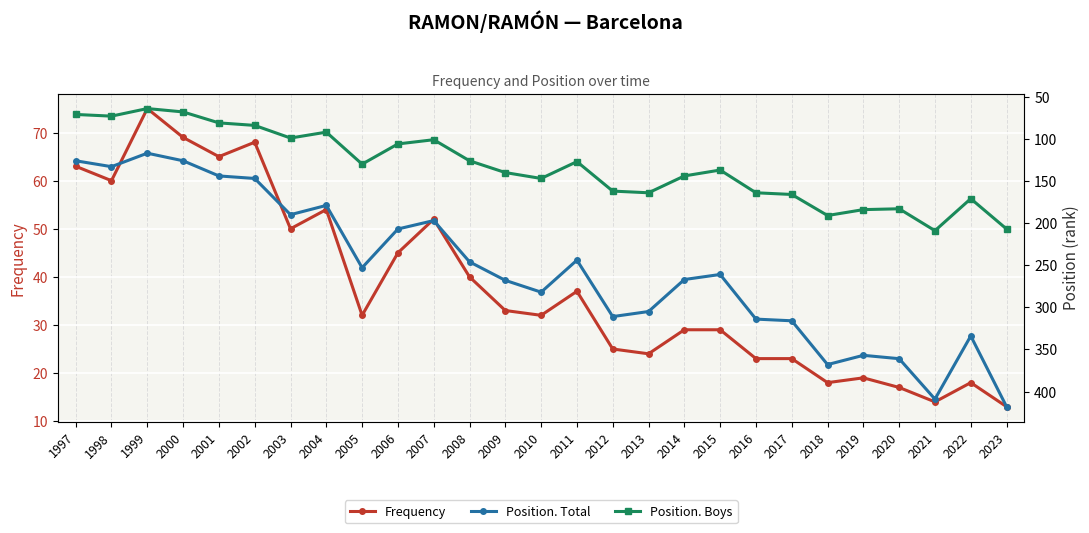

Reading left to right, what are all the values shown in this chart?

Frequency: 1997=63	1998=60	1999=75	2000=69	2001=65	2002=68	2003=50	2004=54	2005=32	2006=45	2007=52	2008=40	2009=33	2010=32	2011=37	2012=25	2013=24	2014=29	2015=29	2016=23	2017=23	2018=18	2019=19	2020=17	2021=14	2022=18	2023=13
Position. Total: 1997=126	1998=133	1999=117	2000=126	2001=144	2002=147	2003=190	2004=179	2005=253	2006=207	2007=197	2008=246	2009=268	2010=282	2011=244	2012=311	2013=305	2014=267	2015=261	2016=314	2017=316	2018=368	2019=357	2020=361	2021=409	2022=334	2023=418
Position. Boys: 1997=71	1998=73	1999=64	2000=68	2001=81	2002=84	2003=99	2004=92	2005=130	2006=106	2007=101	2008=126	2009=140	2010=147	2011=127	2012=162	2013=164	2014=144	2015=137	2016=164	2017=166	2018=191	2019=184	2020=183	2021=209	2022=171	2023=207